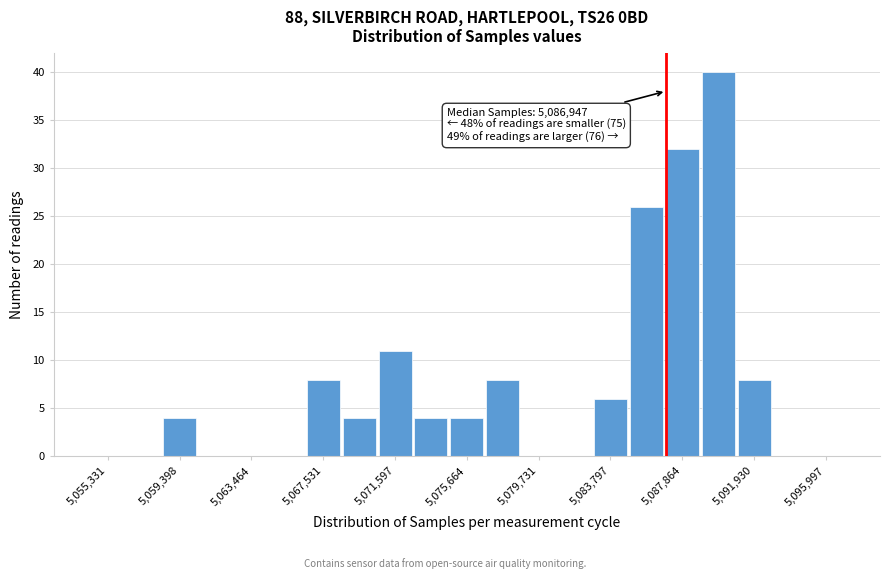

Which range on the x-axis has the tallest bar?

5089000 to 5091000